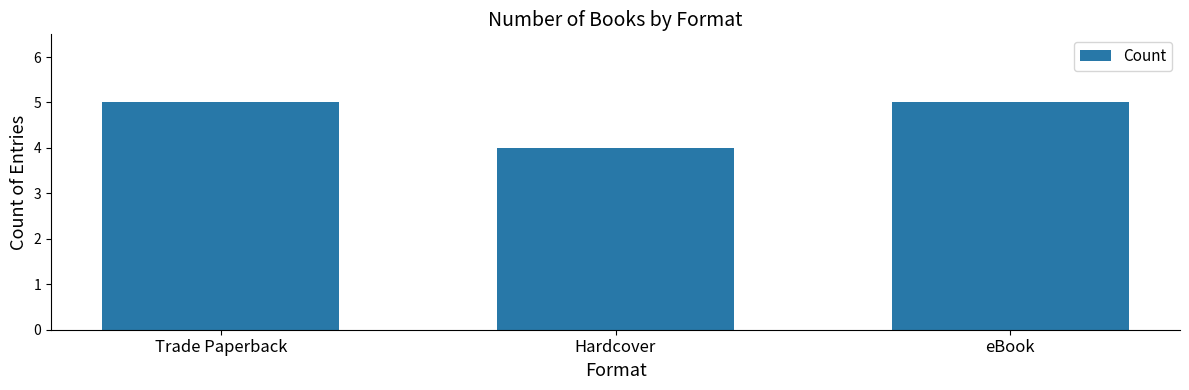

The value at Hardcover is 6. True or false?

False